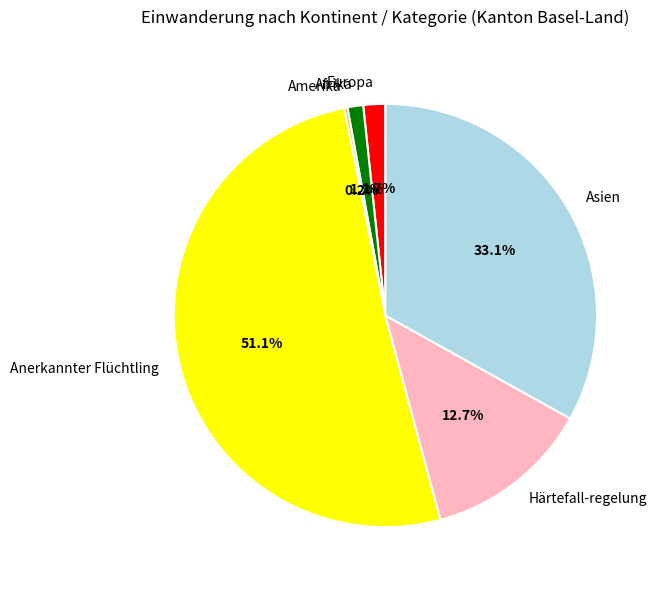

Which category has the biggest portion of the pie?

Anerkannter Flüchtling